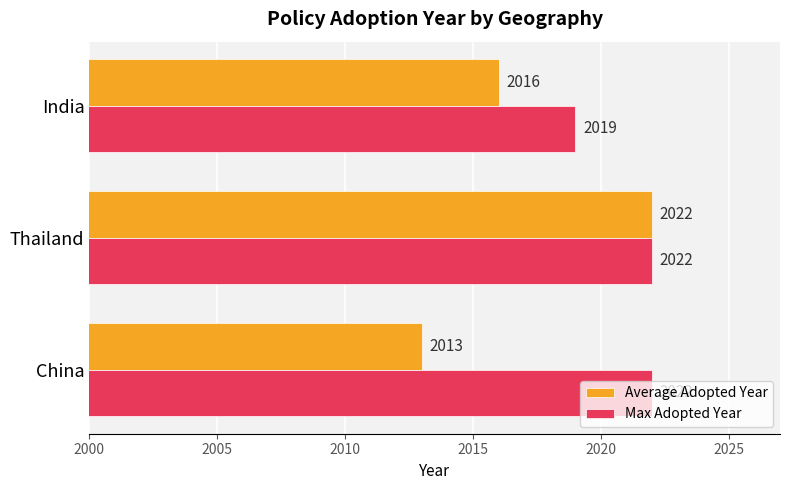

What is the average value of the Max Adopted Year series?

2021